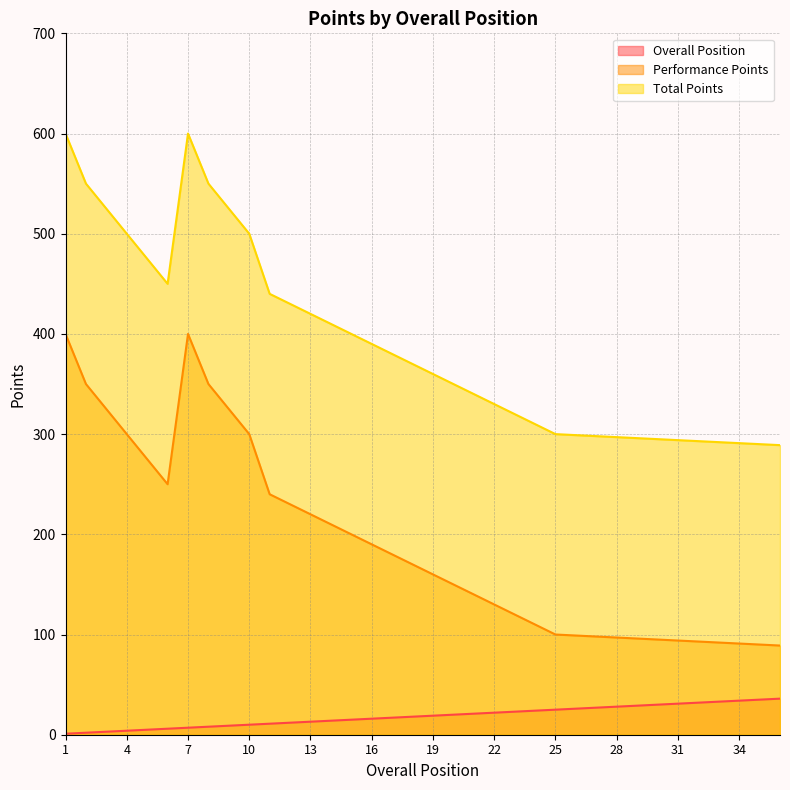

At 1, list the series in order from smallest to largest.

Overall Position, Performance Points, Total Points